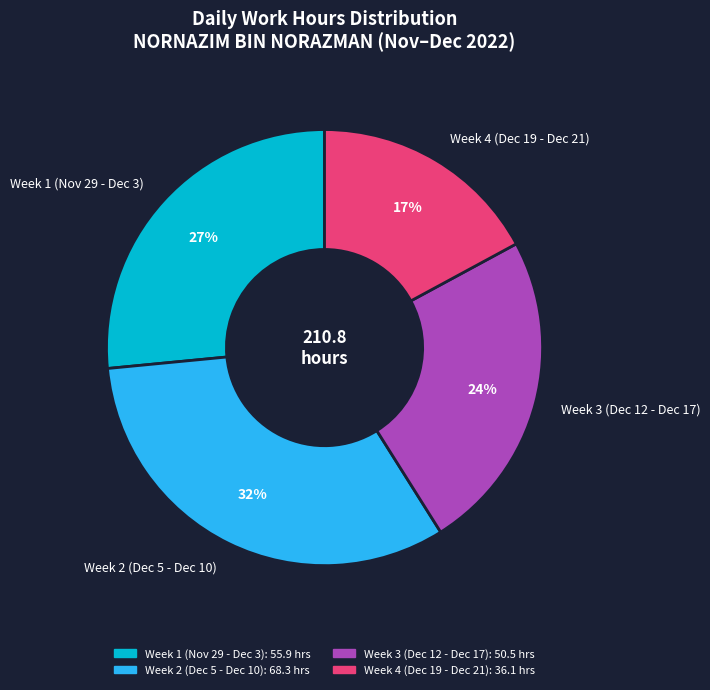

To the nearest percent, what percentage of the pie is Week 4 (Dec 19 - Dec 21)?

17%